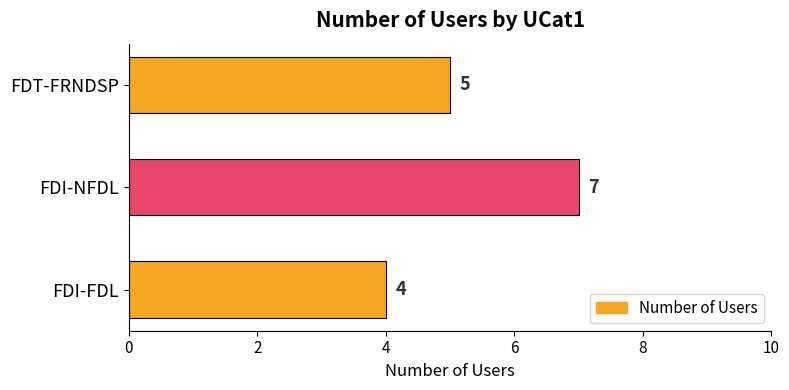

Rank the categories by value from highest to lowest.

FDI-NFDL, FDT-FRNDSP, FDI-FDL